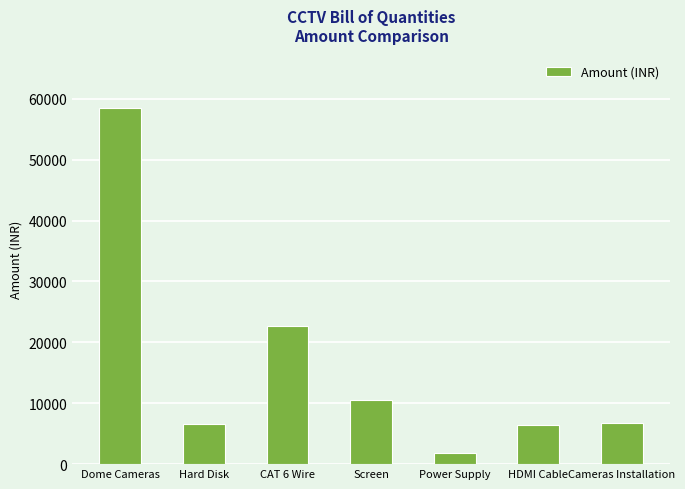

What is the label of the 5th bar from the right?

CAT 6 Wire